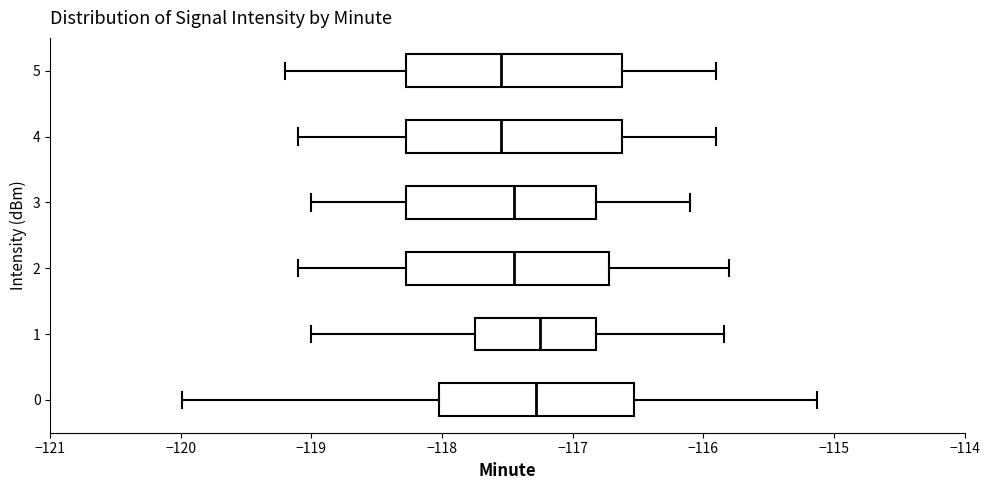

Reading bottom to top, read every box against the x-axis: the position of its median line, the range the box covers, and the ends of its whiskers. The values are not printed on the chart, so give them approximately, as read against the axis.

0: median -117.3, box -118.0 to -116.5, whiskers -120.0 to -115.1
1: median -117.3, box -117.7 to -116.8, whiskers -119.0 to -115.8
2: median -117.4, box -118.3 to -116.7, whiskers -119.1 to -115.8
3: median -117.4, box -118.3 to -116.8, whiskers -119.0 to -116.1
4: median -117.5, box -118.3 to -116.6, whiskers -119.1 to -115.9
5: median -117.5, box -118.3 to -116.6, whiskers -119.2 to -115.9